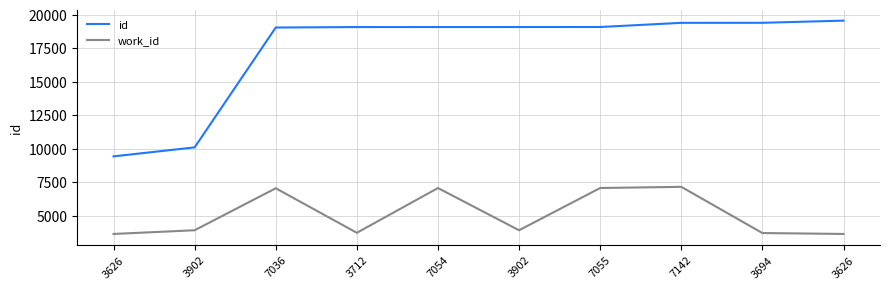

How many interior local valleys does the work_id series have?

2